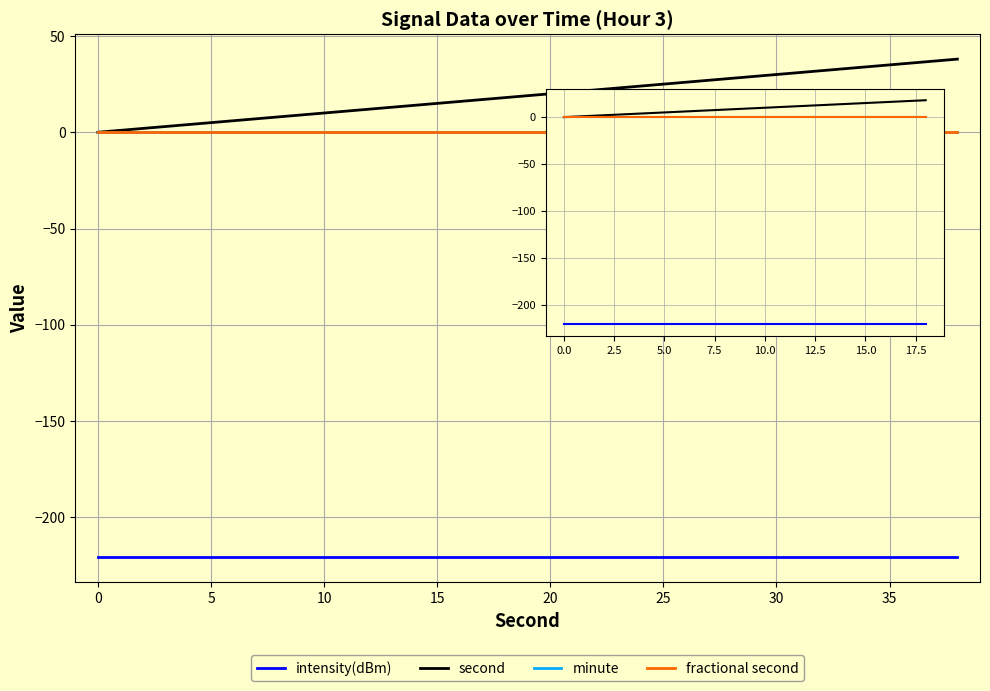

Is this an area chart (filled region under the line)?

No